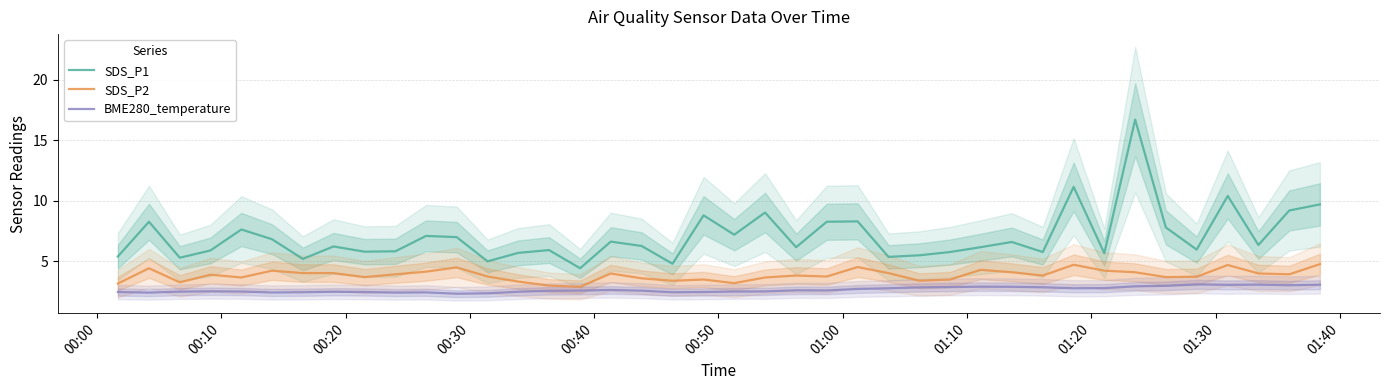

What is the minimum value for SDS_P2?

2.9